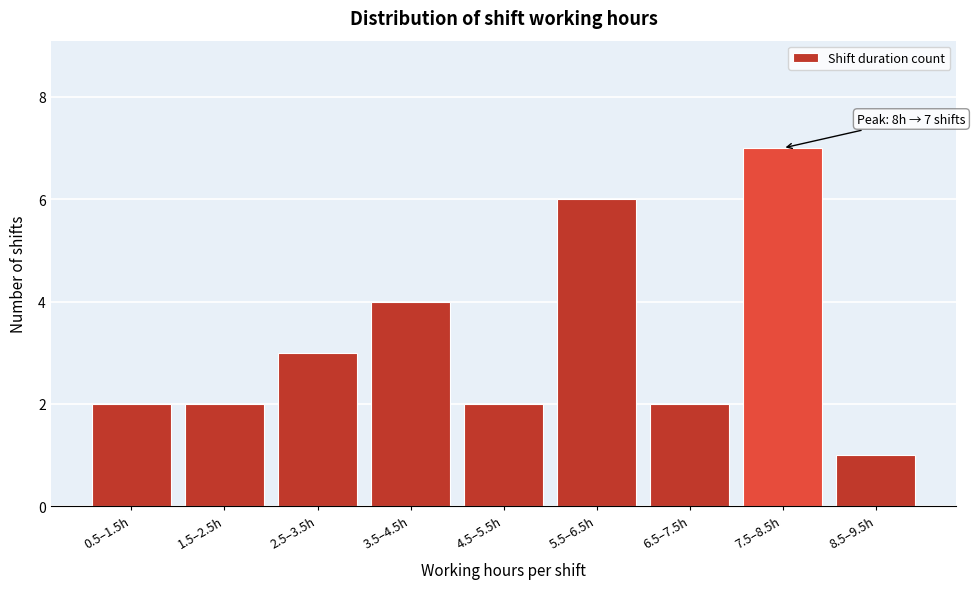

Reading right to left, list all the values displayed in this chart.

8.5–9.5h=1	7.5–8.5h=7	6.5–7.5h=2	5.5–6.5h=6	4.5–5.5h=2	3.5–4.5h=4	2.5–3.5h=3	1.5–2.5h=2	0.5–1.5h=2